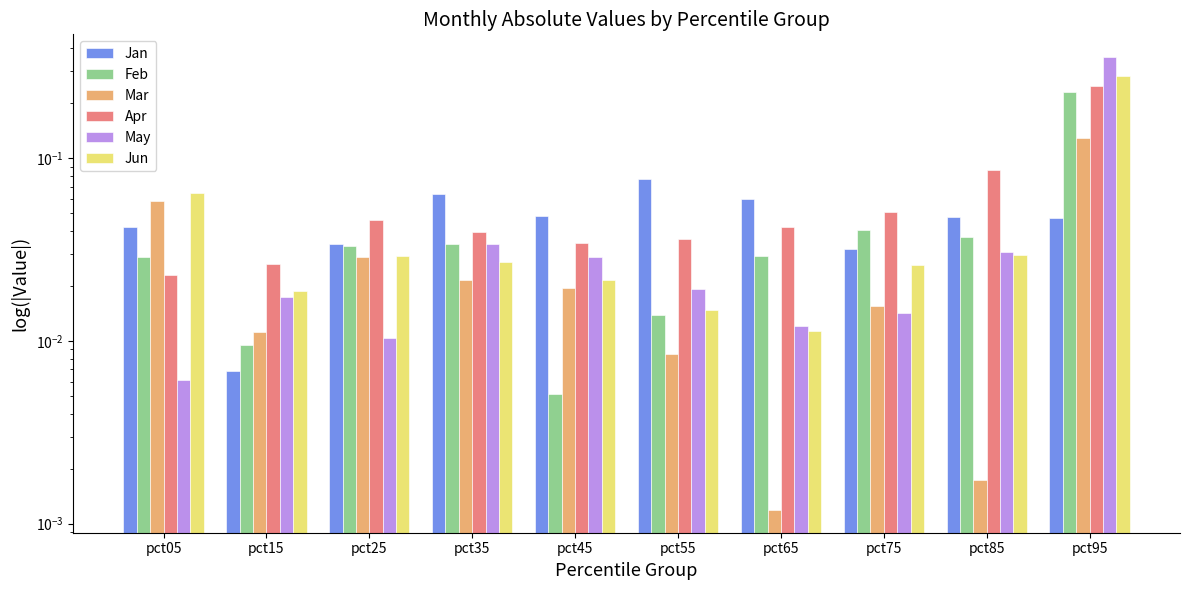

Count the Apr values in the range 0 to 1.

10